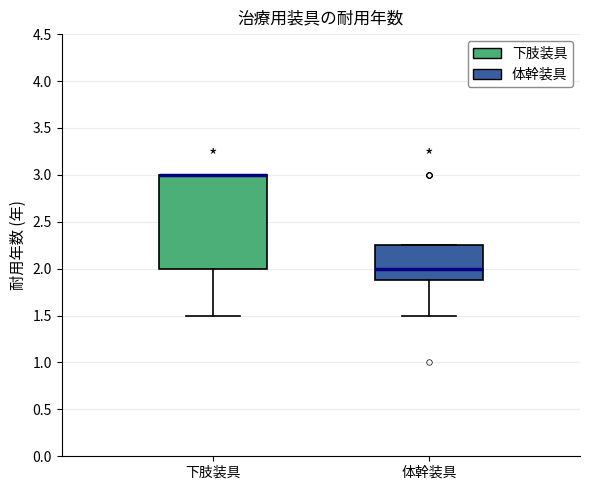

Where is the lower edge of the box for 体幹装具 on the y-axis? The values are not printed on the chart, so give them approximately, as read against the axis.

1.90